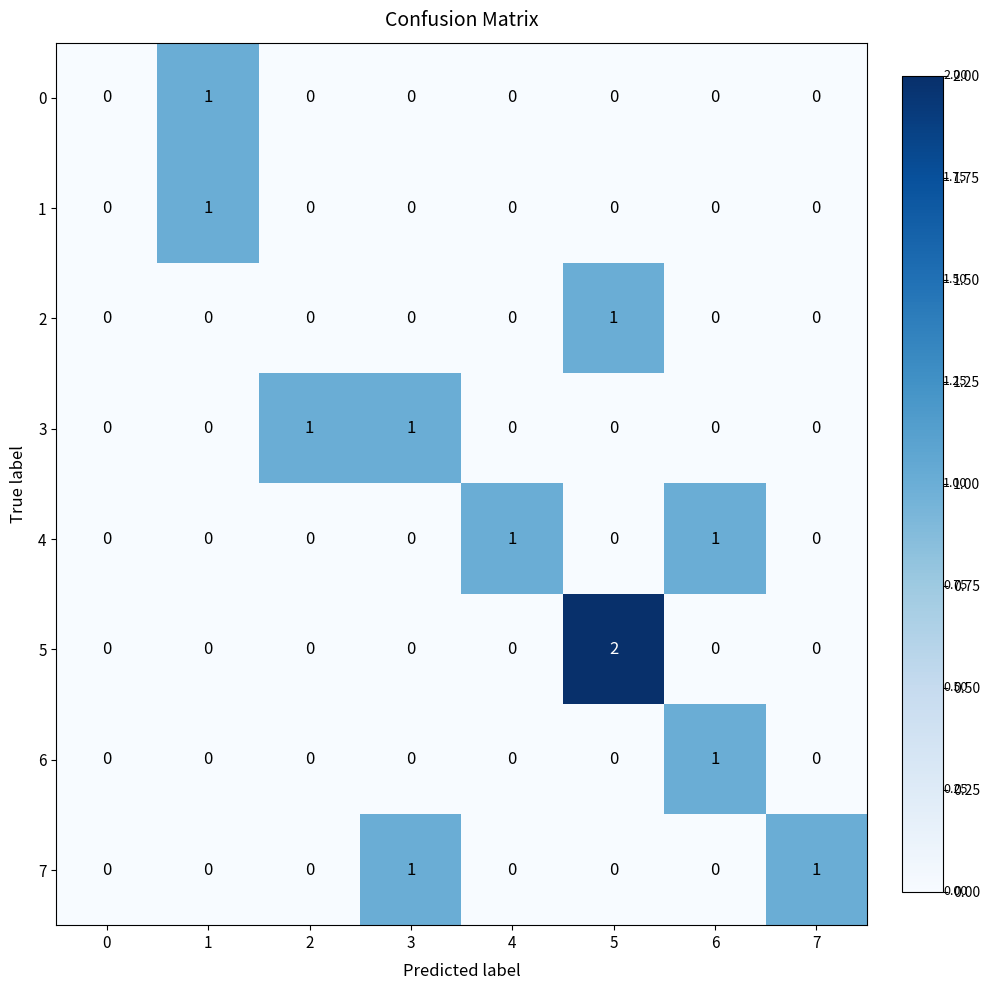

Which series has the widest spread of values?

5